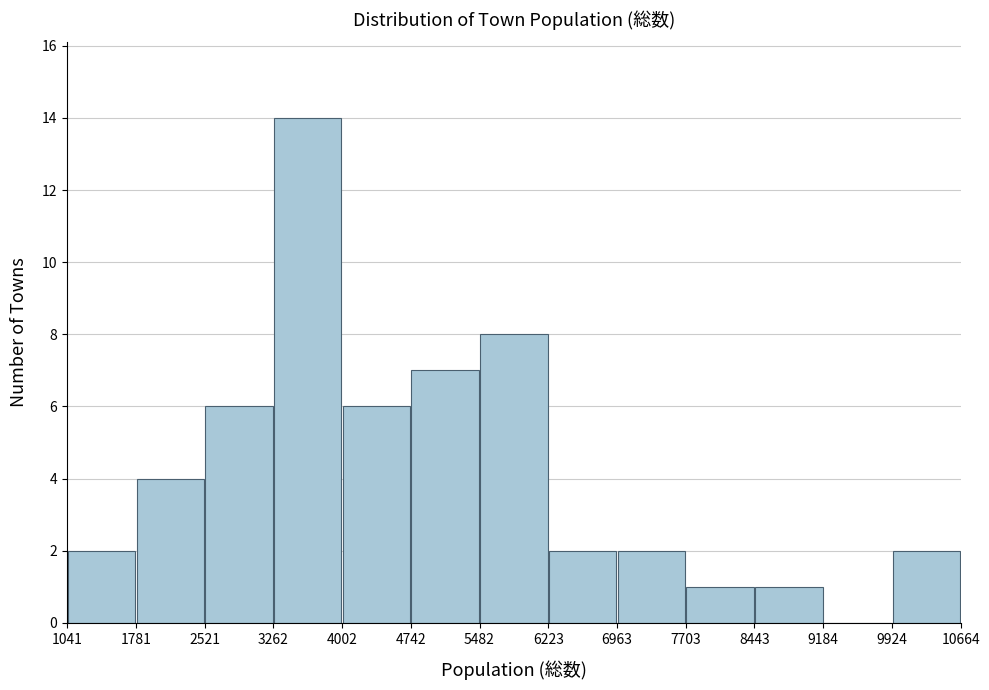

Reading left to right, transcribe this chart: for each bar, give the range it covers on the x-axis and its height. The values are not printed on the chart, so give them approximately, as read against the axis.

1041 to 1781: 2
1781 to 2521: 4
2521 to 3262: 6
3262 to 4002: 14
4002 to 4742: 6
4742 to 5482: 7
5482 to 6223: 8
6223 to 6963: 2
6963 to 7703: 2
7703 to 8443: 1
8443 to 9184: 1
9184 to 9924: 0
9924 to 10664: 2